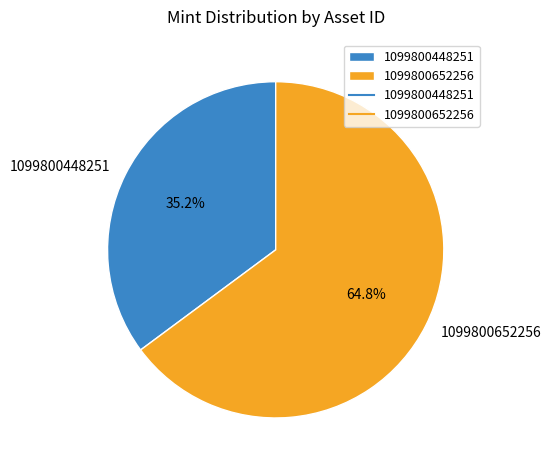

To the nearest percent, what portion does 1099800652256 represent?

65%